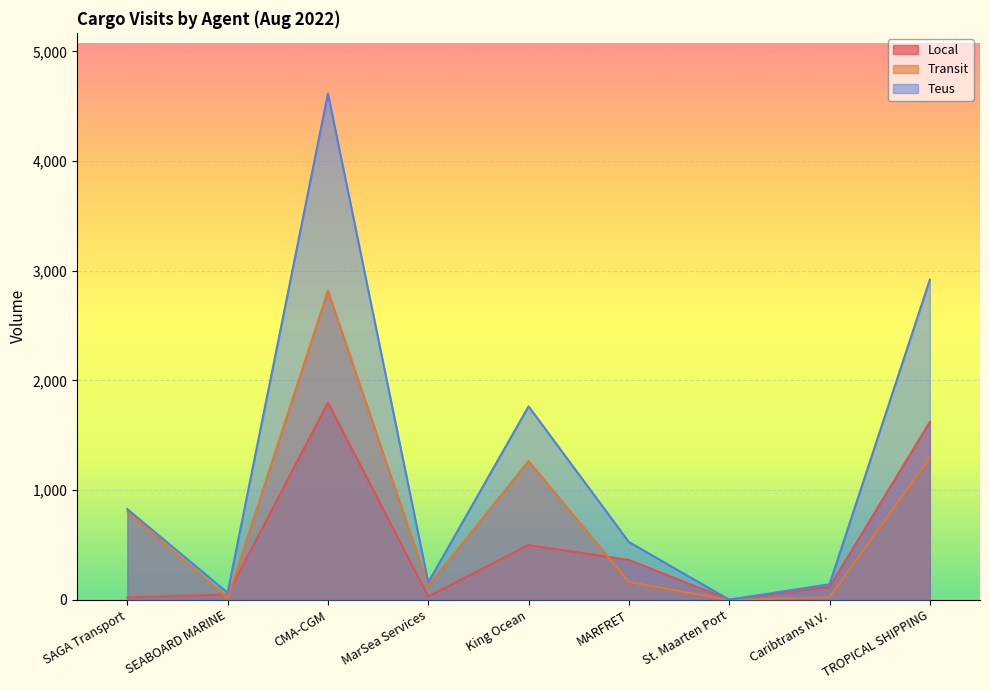

True or false: Transit has a value of 804 at TROPICAL SHIPPING.

False